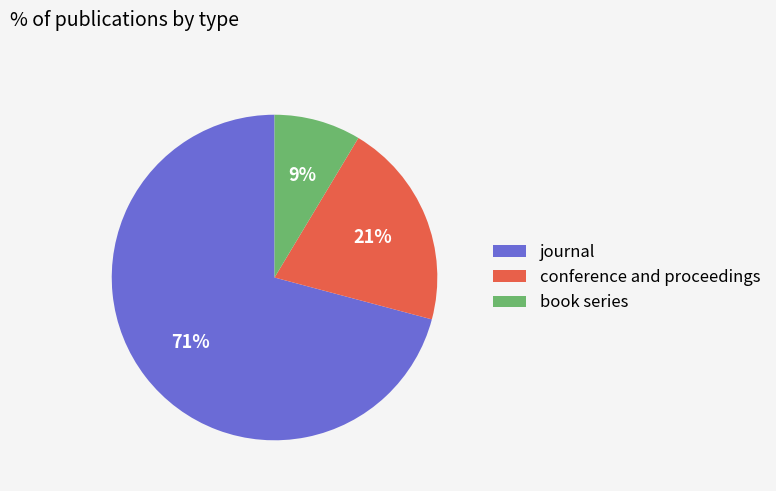

What percentage is the book series slice, to the nearest percent?

9%